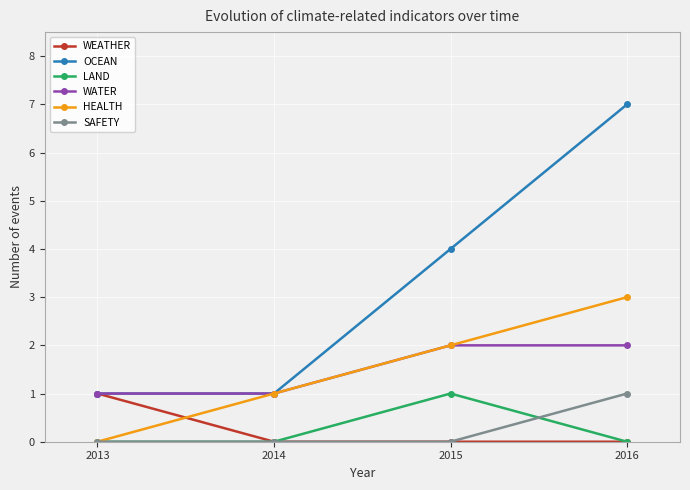

Does the chart have visible grid lines?

Yes